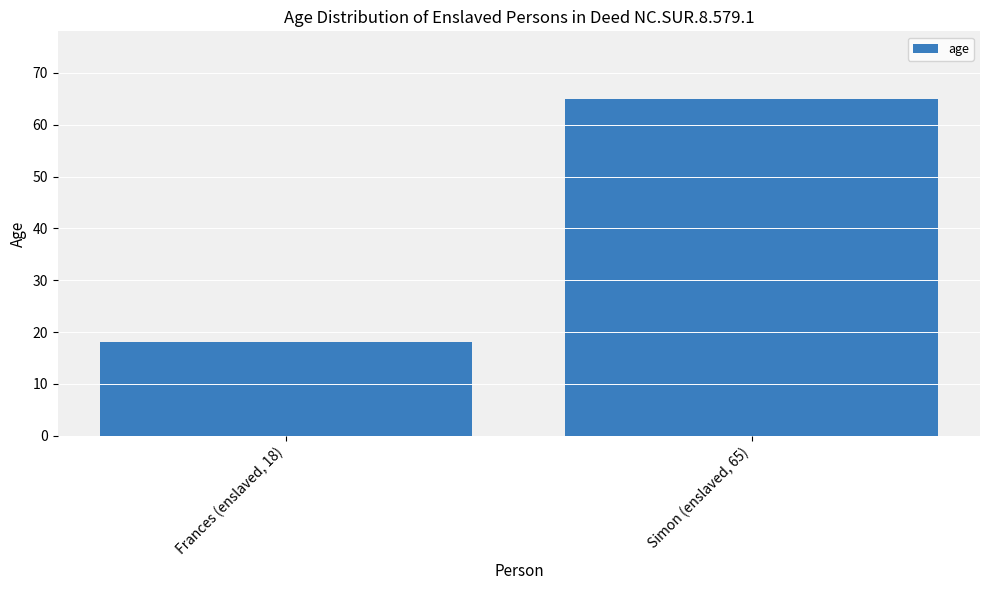

Where is the data nearest to the value 41?

Frances (enslaved, 18)